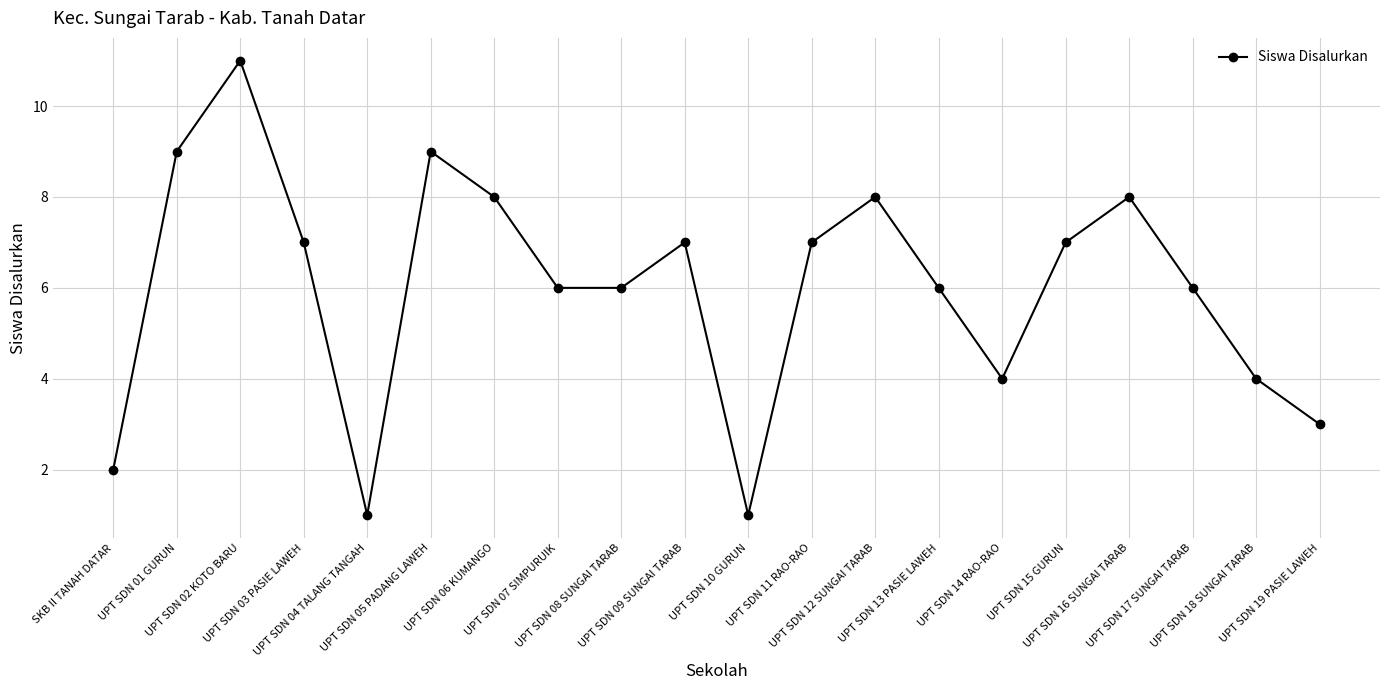

Where is the first local maximum?

UPT SDN 02 KOTO BARU